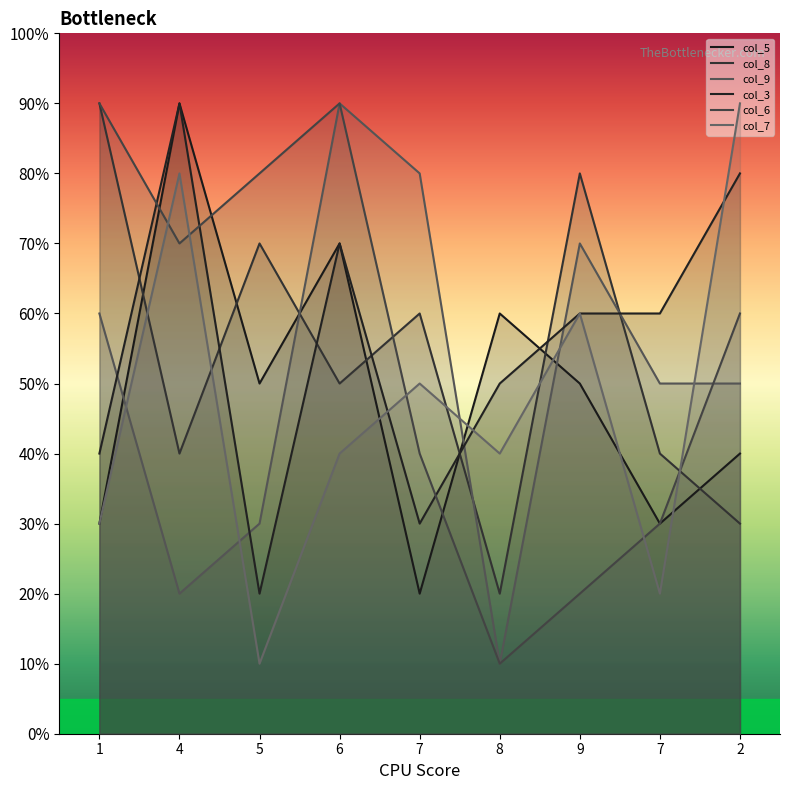

How many col_3 values are between 4 and 7?

5